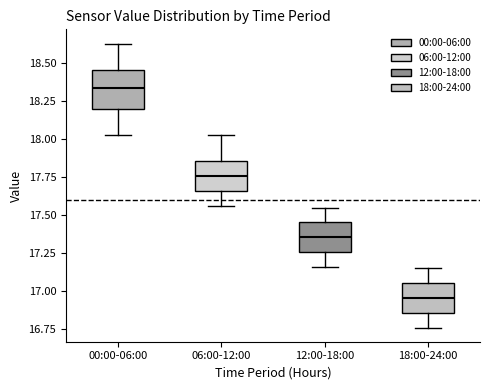

Comparing the boxes themselves (not the whiskers), which one is the tallest?

00:00-06:00